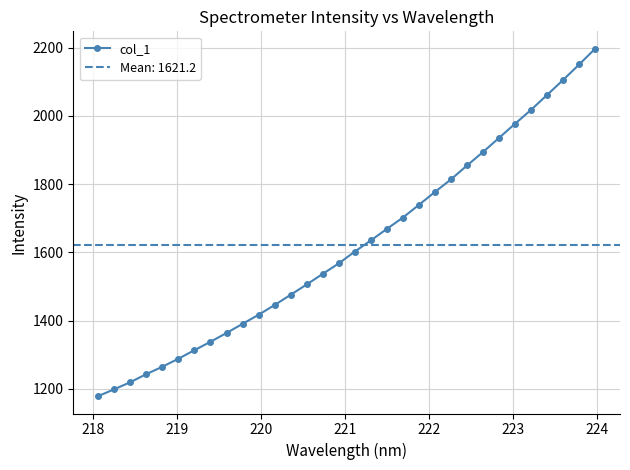

What is the highest value of the col_1 series?

2196.6